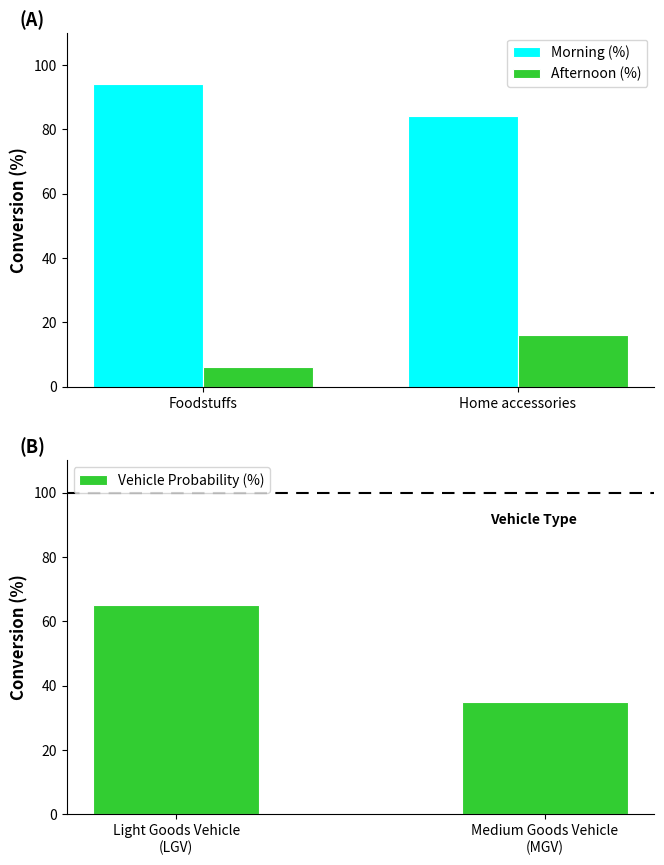

What is the minimum value for Afternoon (%)?

6